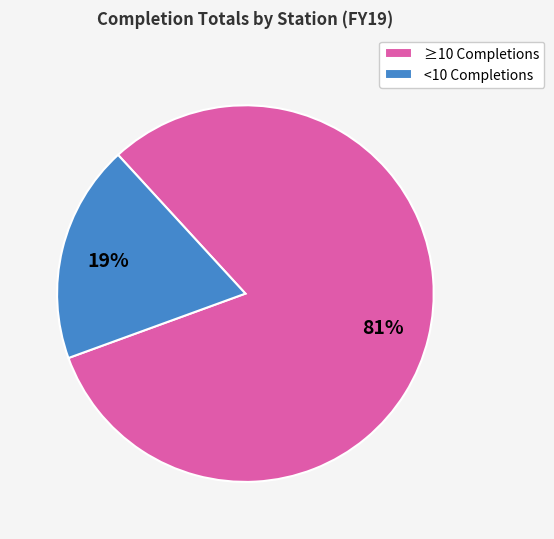

The <10 Completions slice represents 19% of the pie. True or false?

True